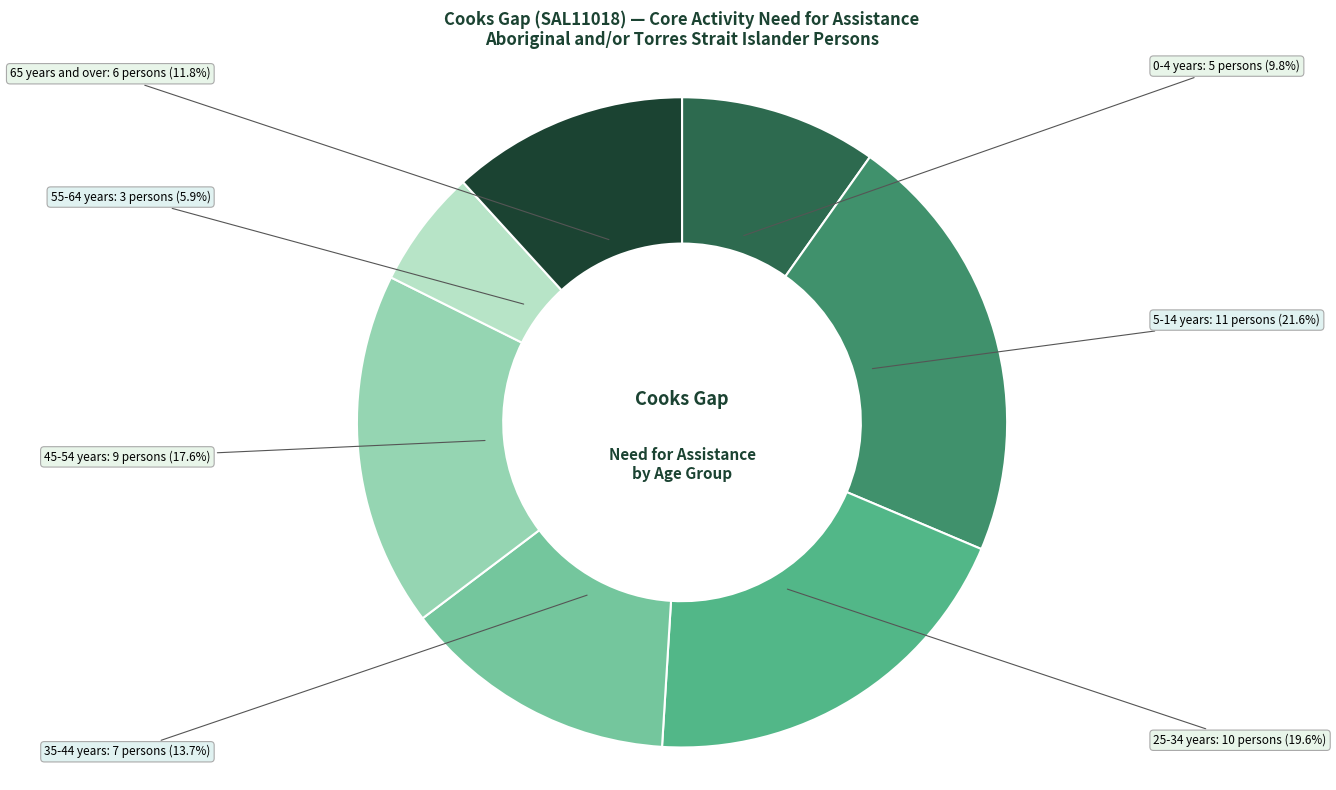

Is there any slice that represents more than half of the pie?

No